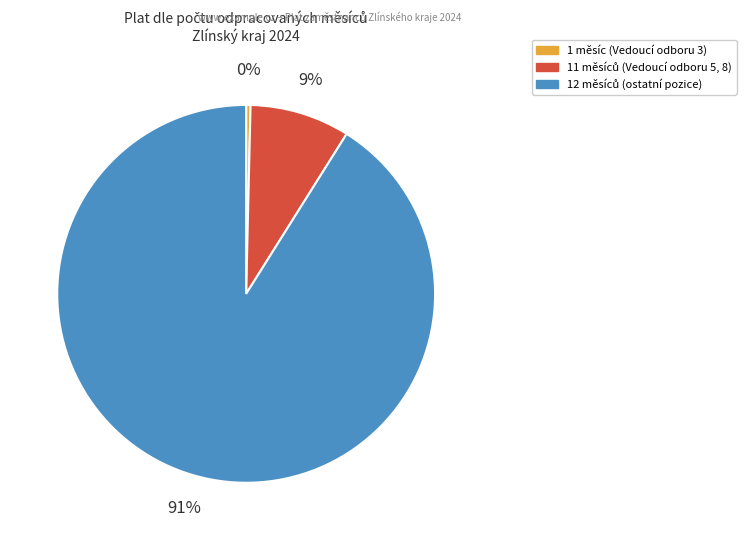

To the nearest percent, what is the difference between the largest and smallest slice percentages?

91%